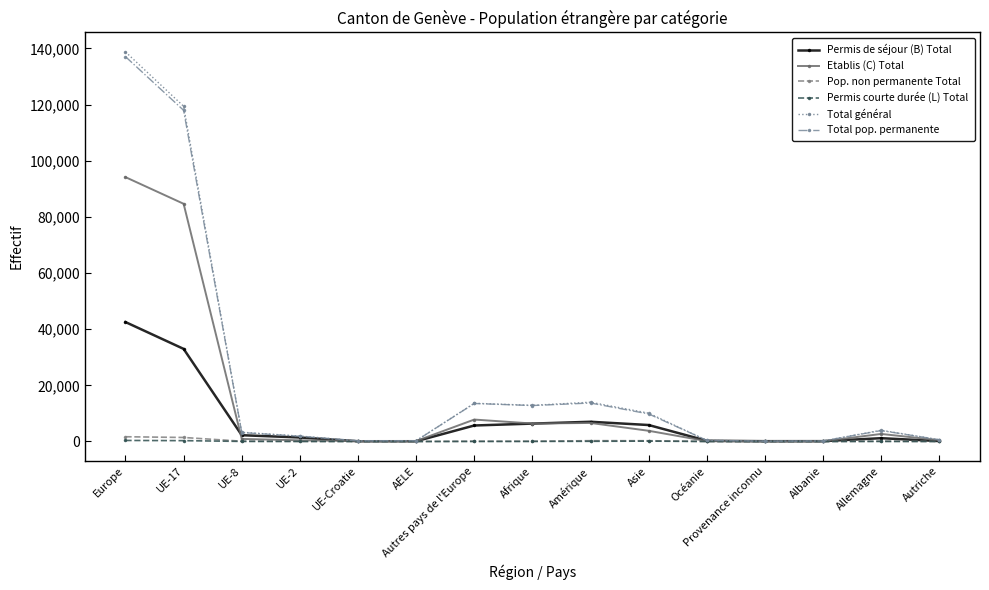

What is the label of the 2nd point from the left?

UE-17